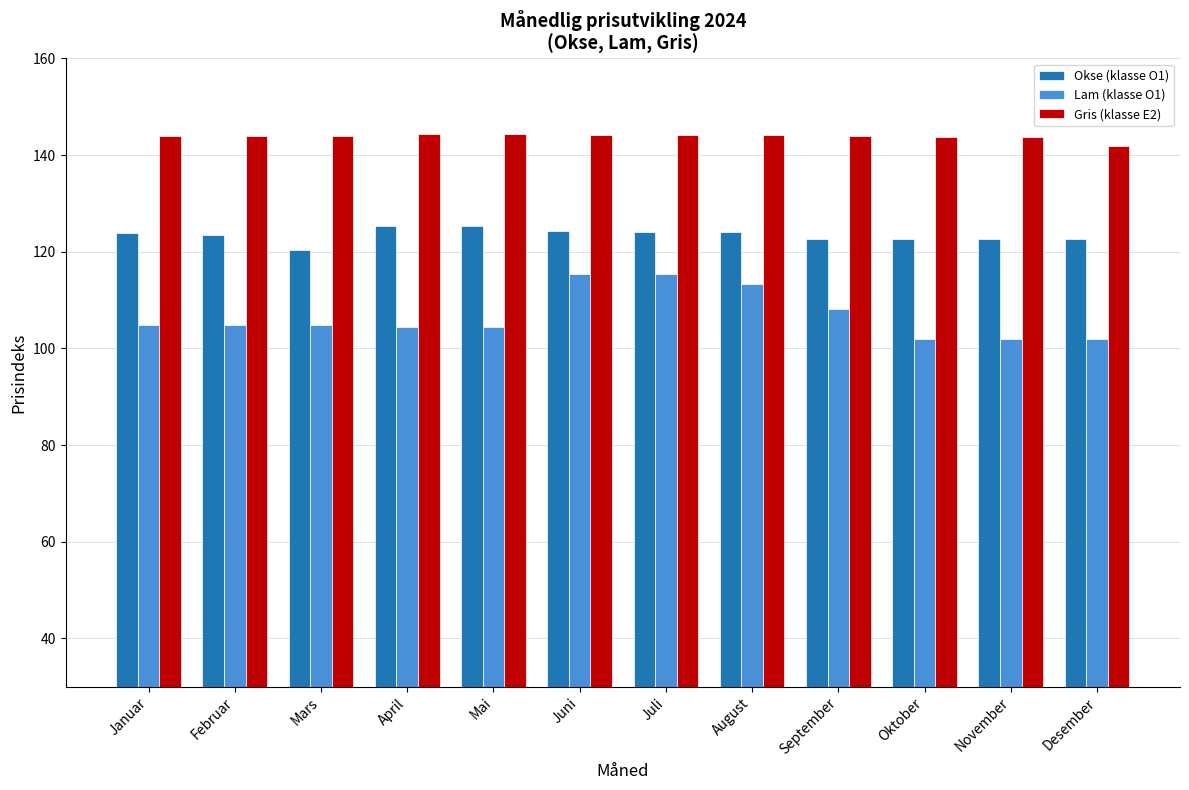

What are all the series names shown in the legend?

Okse (klasse O1), Lam (klasse O1), Gris (klasse E2)